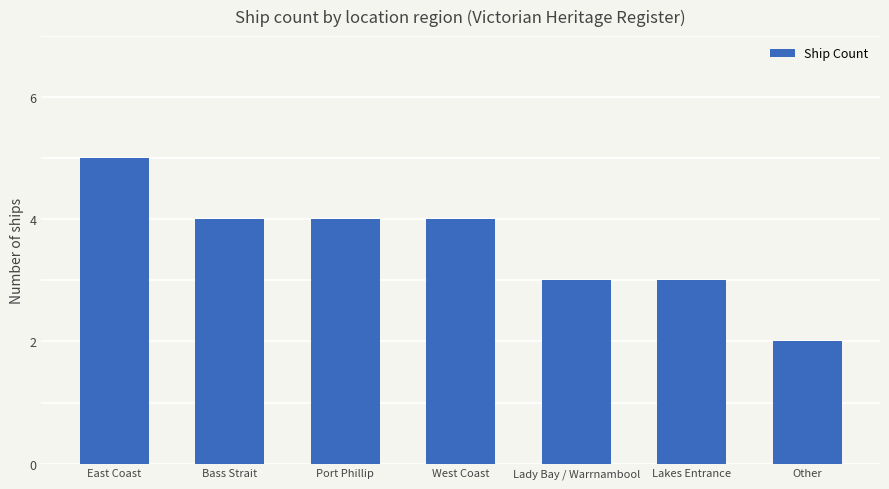

How many values are between 3 and 4?

5